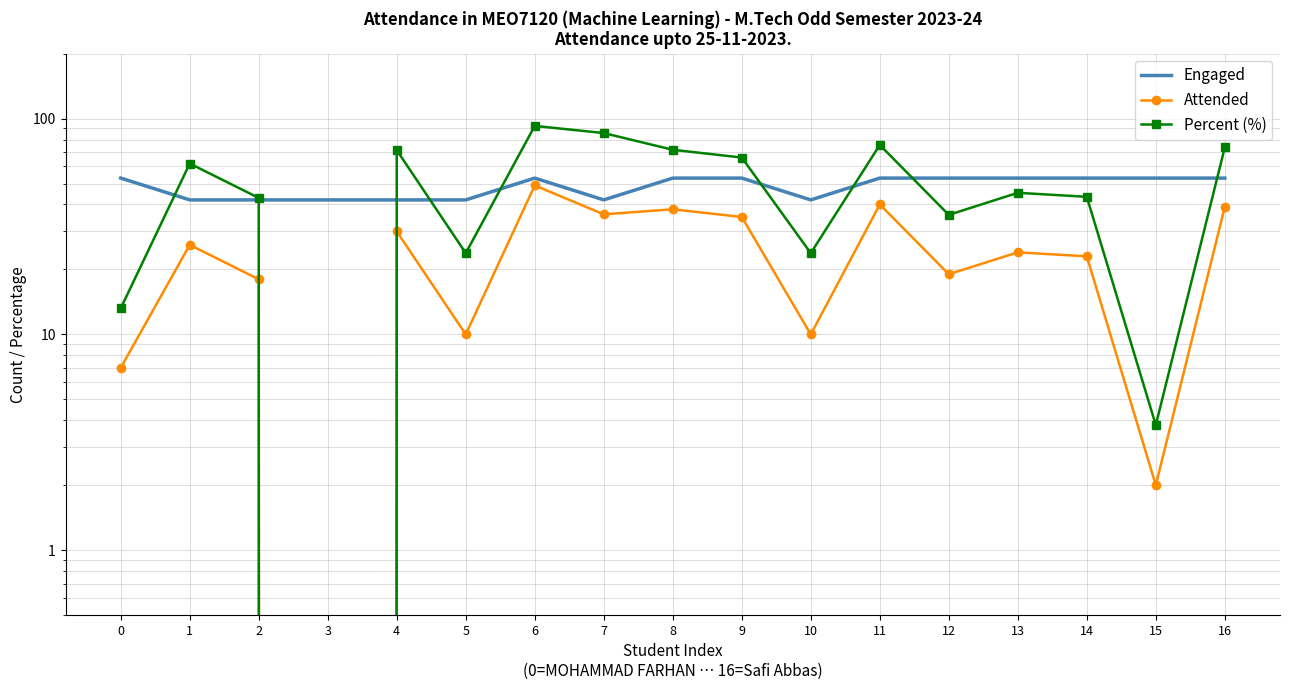

Rank the categories by Attended value from lowest to highest.

3, 15, 0, 5, 10, 2, 12, 14, 13, 1, 4, 9, 7, 8, 16, 11, 6